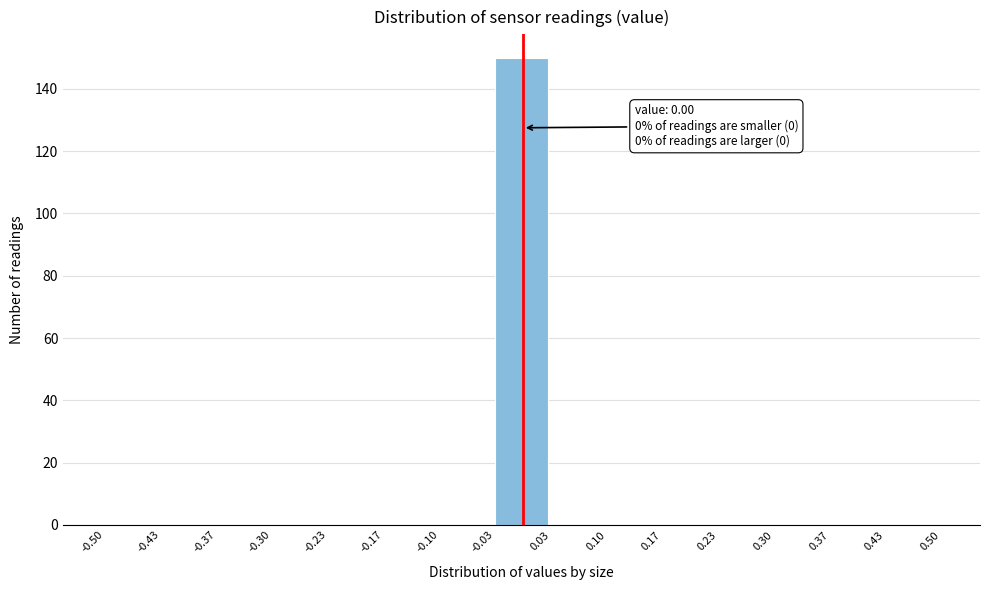

Which range on the x-axis has the tallest bar?

-0.03 to 0.03